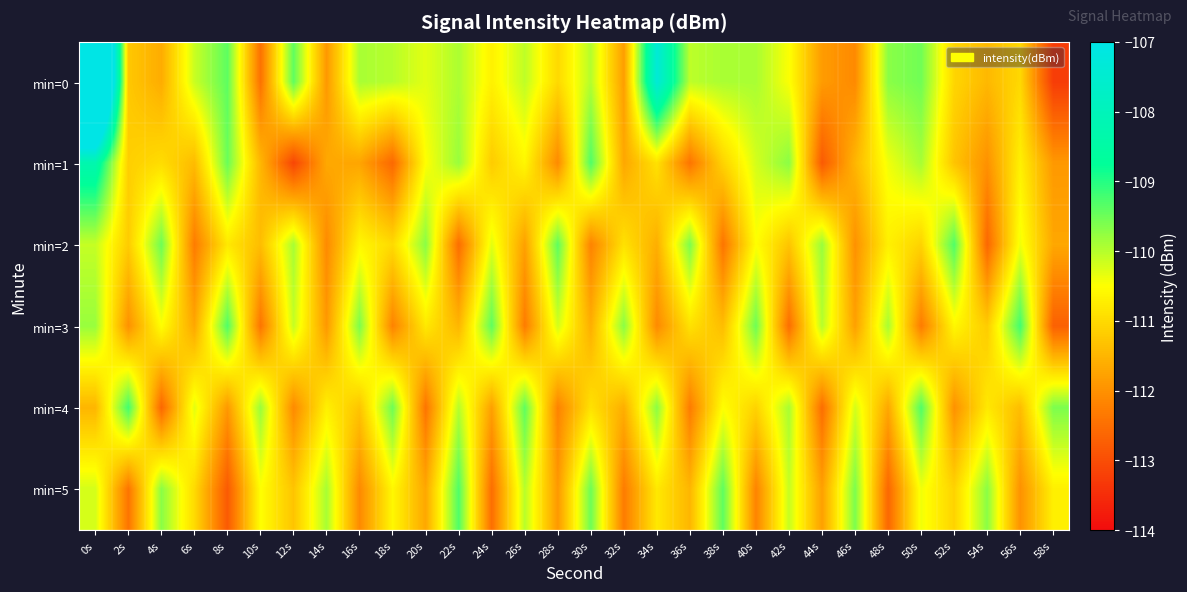

At which category does the chart reach its peak across all series?

0s